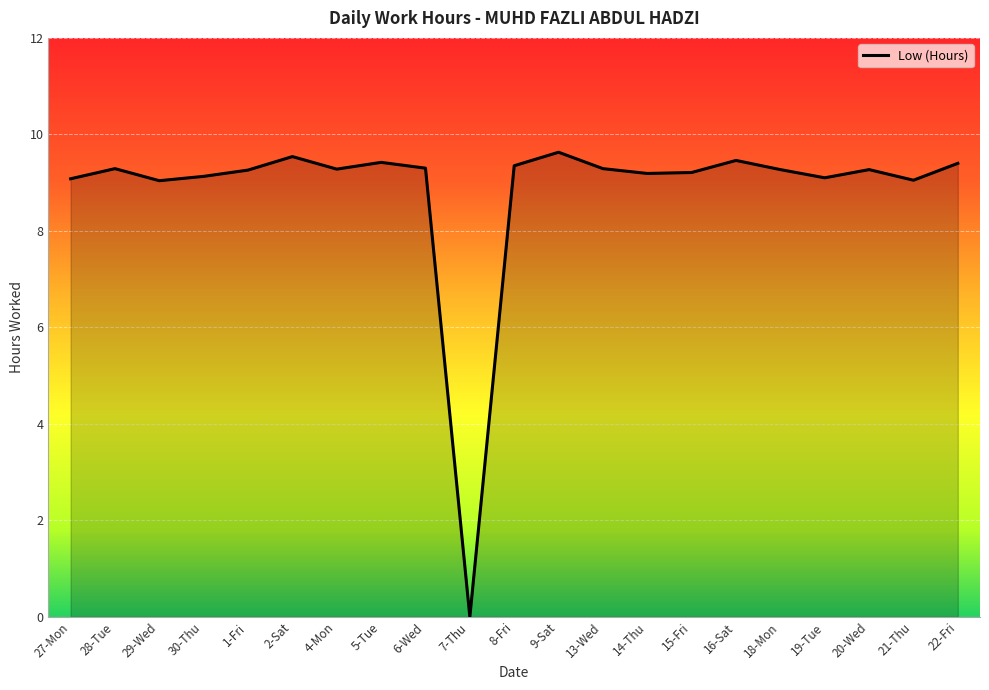

True or false: the data shows 2.0 at 30-Thu.

False